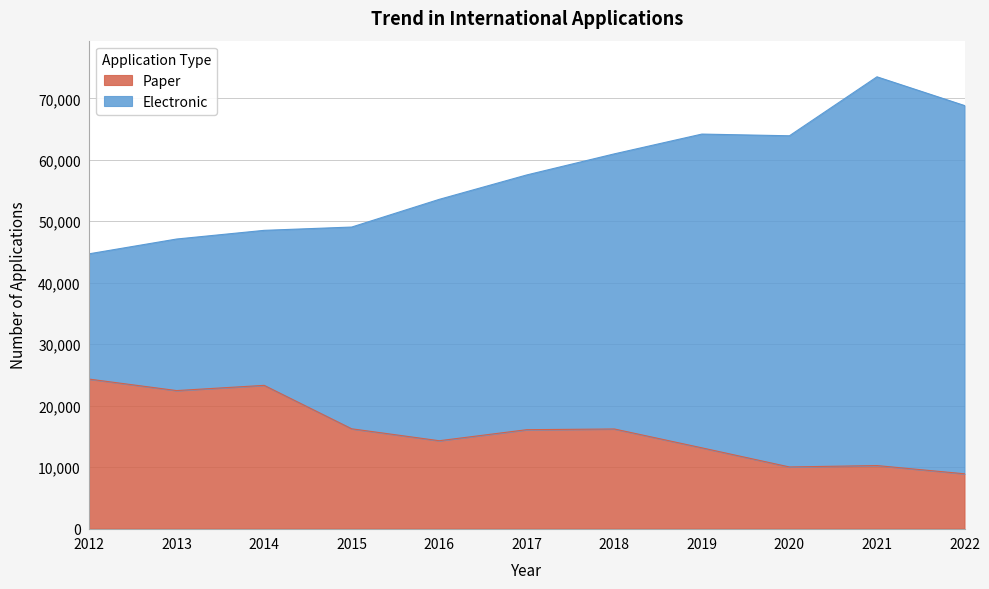

Rank the categories by Paper value from lowest to highest.

2022, 2020, 2021, 2019, 2016, 2017, 2018, 2015, 2013, 2014, 2012